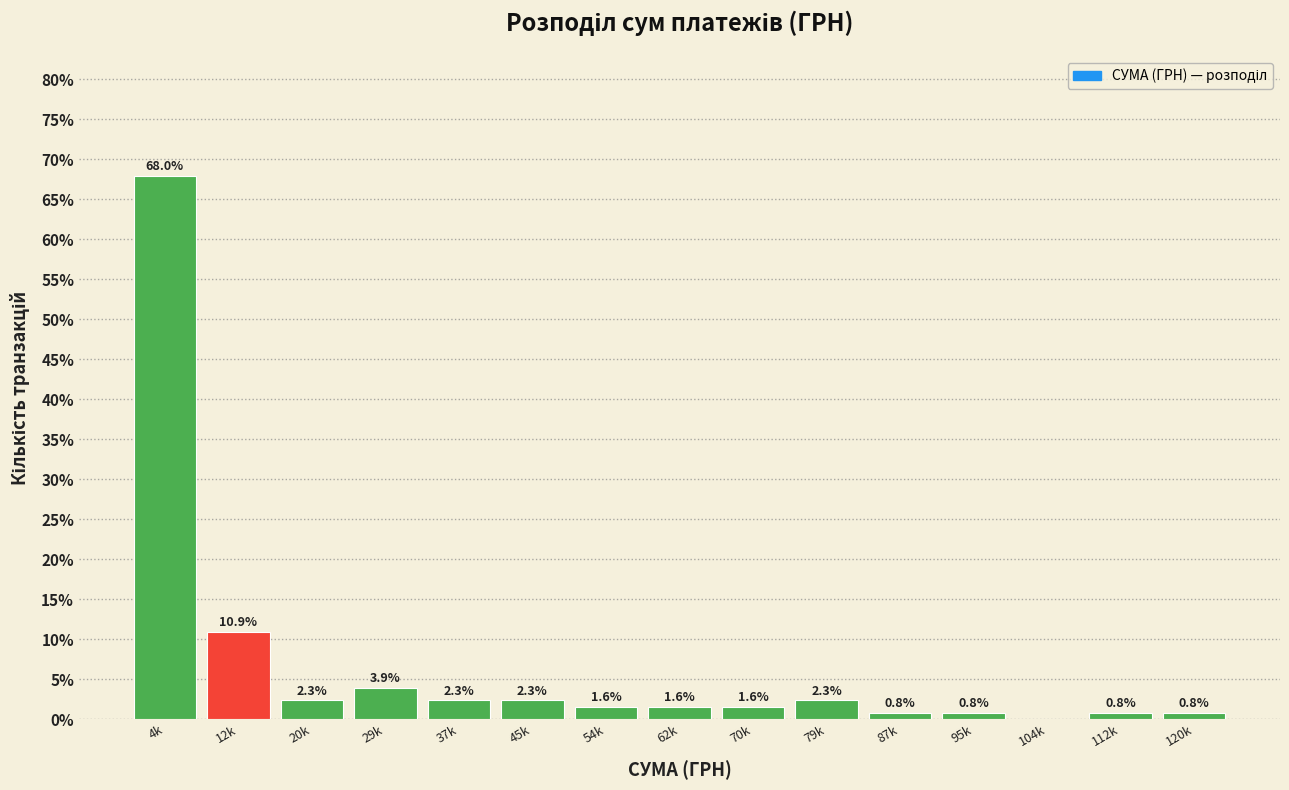

Reading left to right, transcribe all the data shown in this chart.

4k=68.0	12k=10.9	20k=2.3	29k=3.9	37k=2.3	45k=2.3	54k=1.6	62k=1.6	70k=1.6	79k=2.3	87k=0.8	95k=0.8	104k=0.0	112k=0.8	120k=0.8